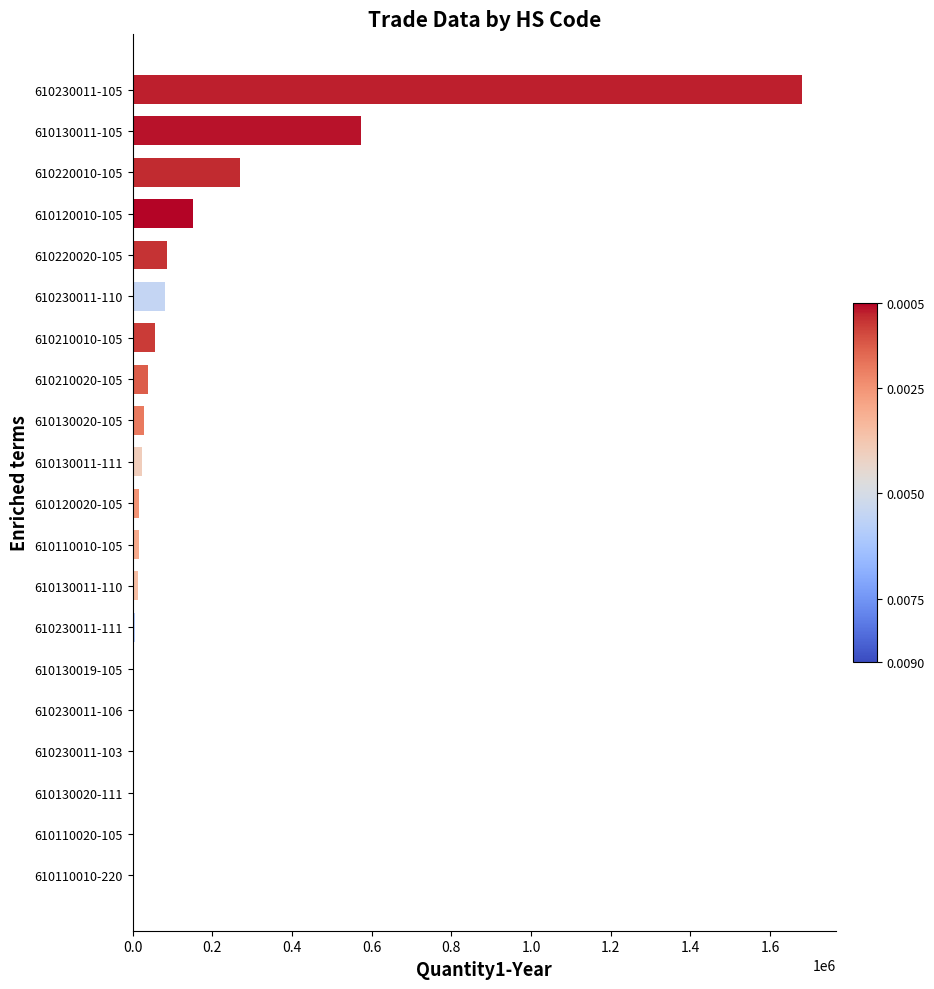

What is the ratio of the value at 610130011-105 to the value at 610120010-105?

3.8